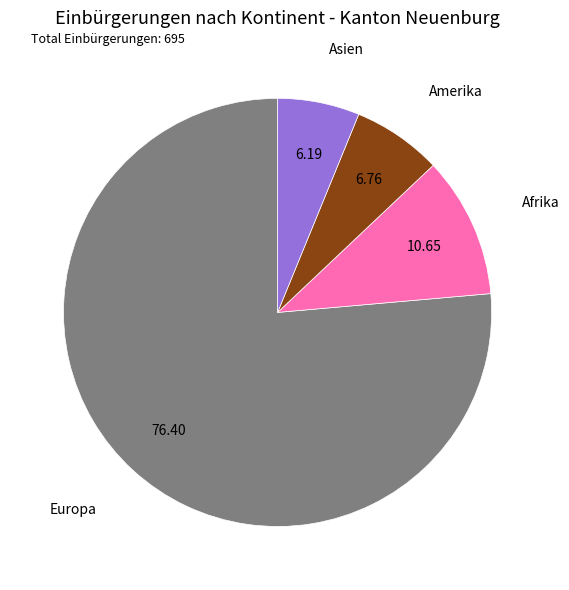

Is there any slice that represents more than half of the pie?

Yes